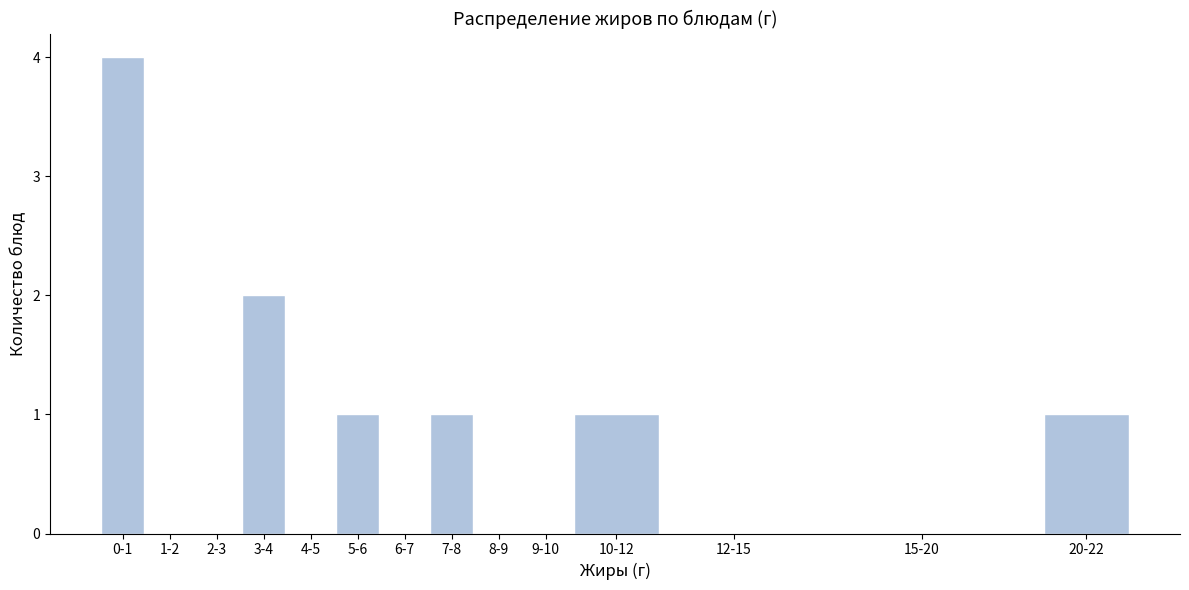

Reading left to right, transcribe all the data shown in this chart.

0-1=4	1-2=0	2-3=0	3-4=2	4-5=0	5-6=1	6-7=0	7-8=1	8-9=0	9-10=0	10-12=1	12-15=0	15-20=0	20-22=1